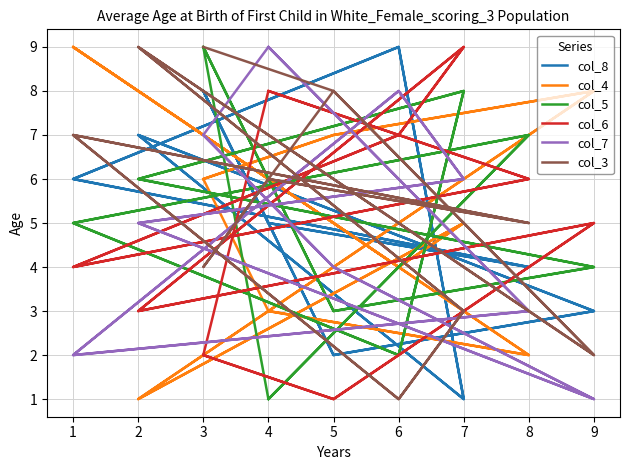

Is the value of col_8 at 6 greater than the value of col_3 at 8?

Yes